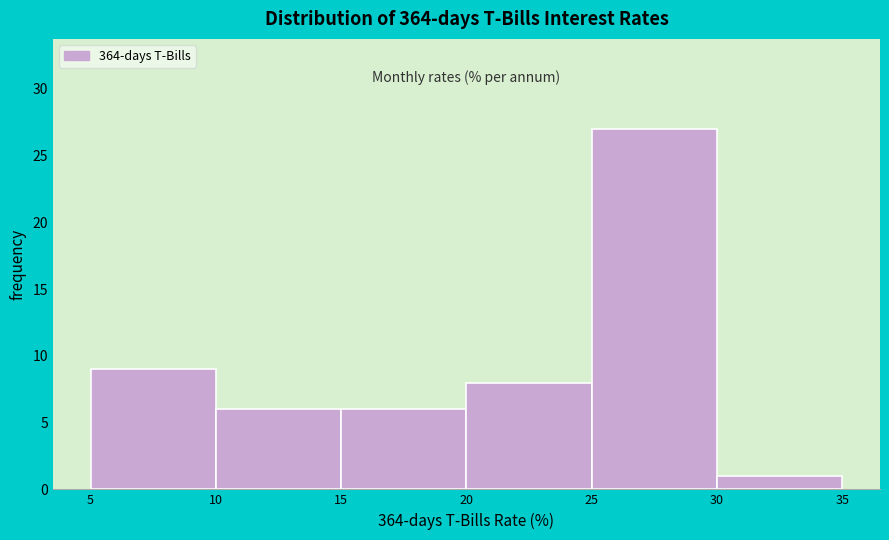

Which range on the x-axis has the tallest bar?

25 to 30